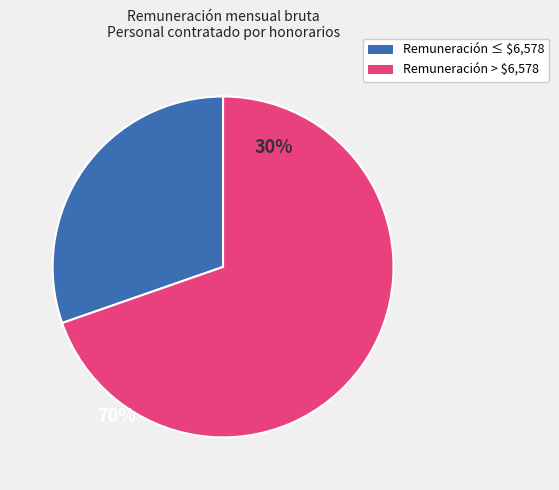

Does any single category account for the majority?

Yes